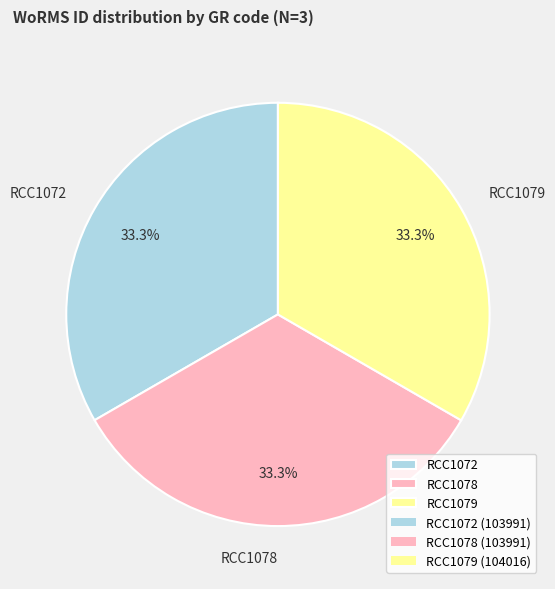

Is there a majority slice in this chart?

No